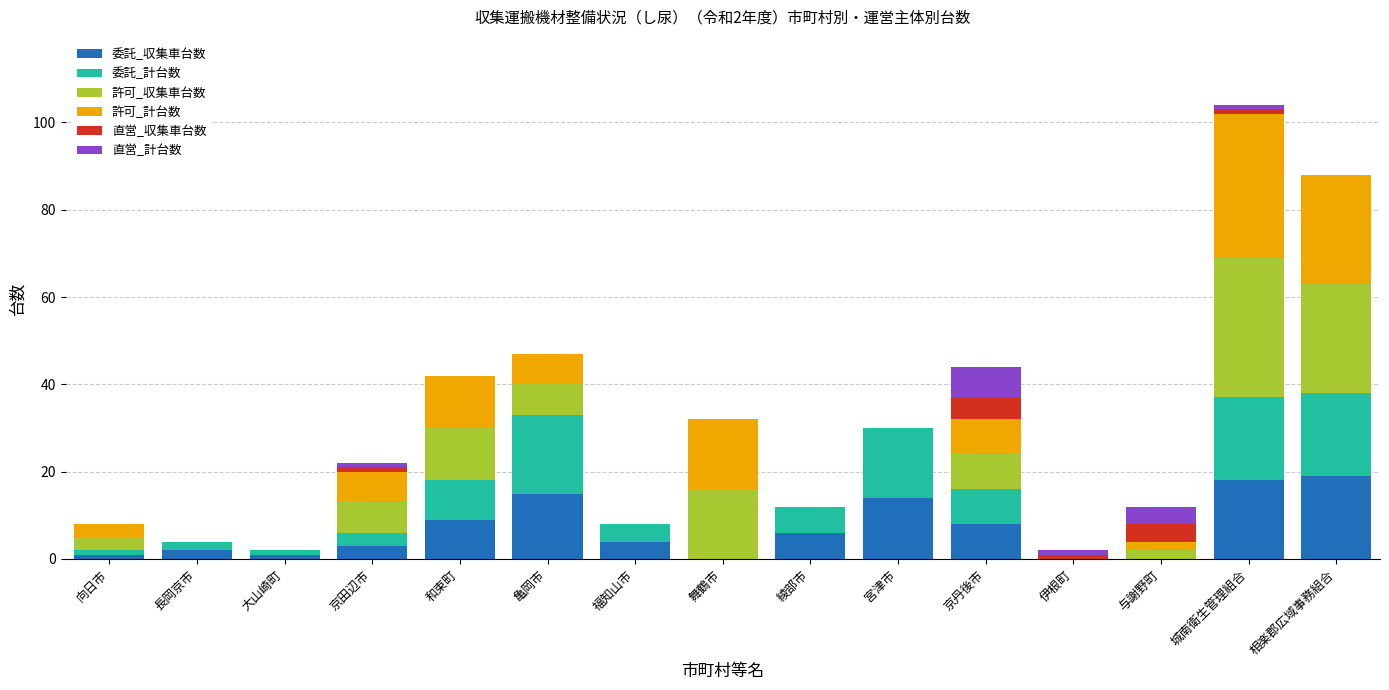

What are all the series names shown in the legend?

委託_収集車台数, 委託_計台数, 許可_収集車台数, 許可_計台数, 直営_収集車台数, 直営_計台数